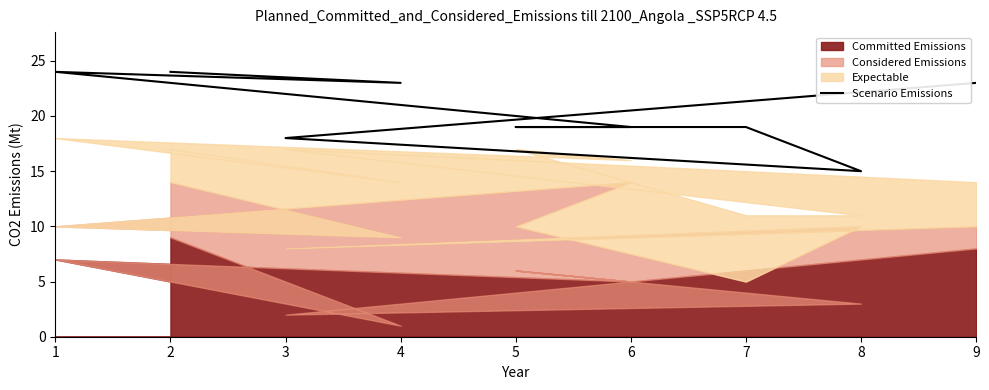

What is the value of the 6th point from the left?

19